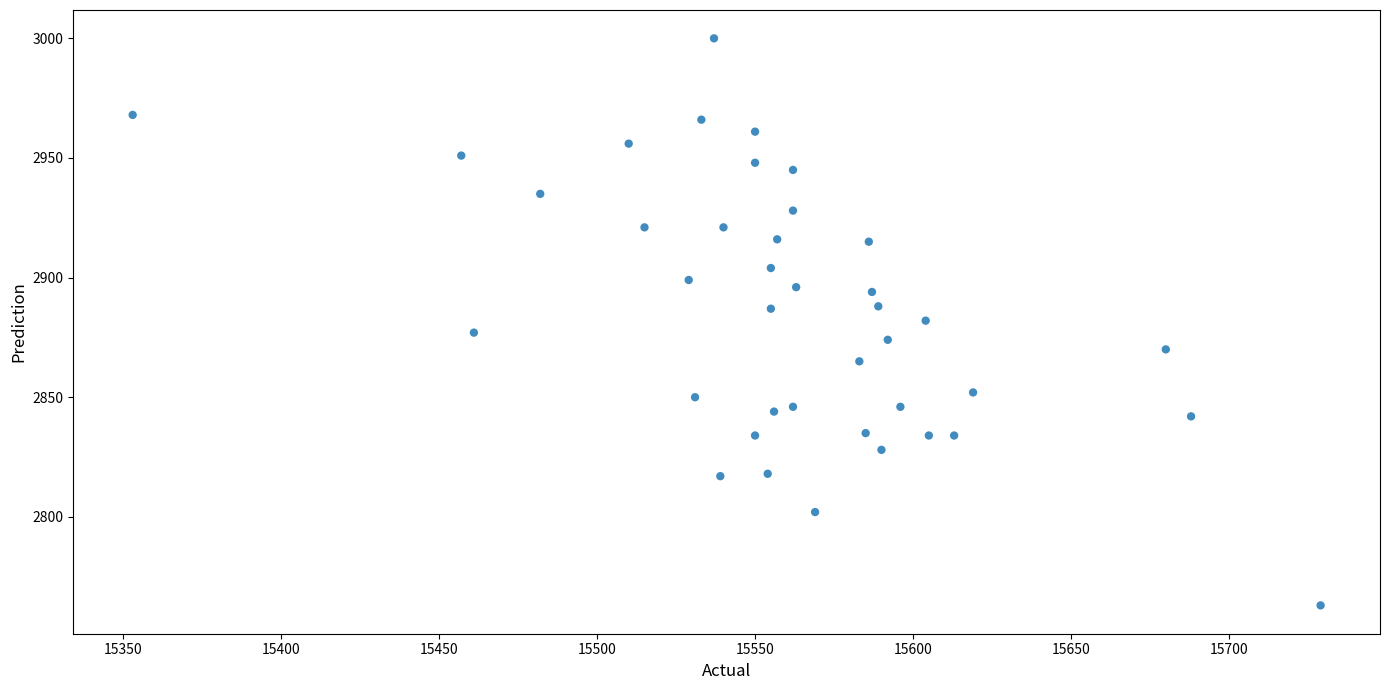

What is the range of X values (max minus min)?

376